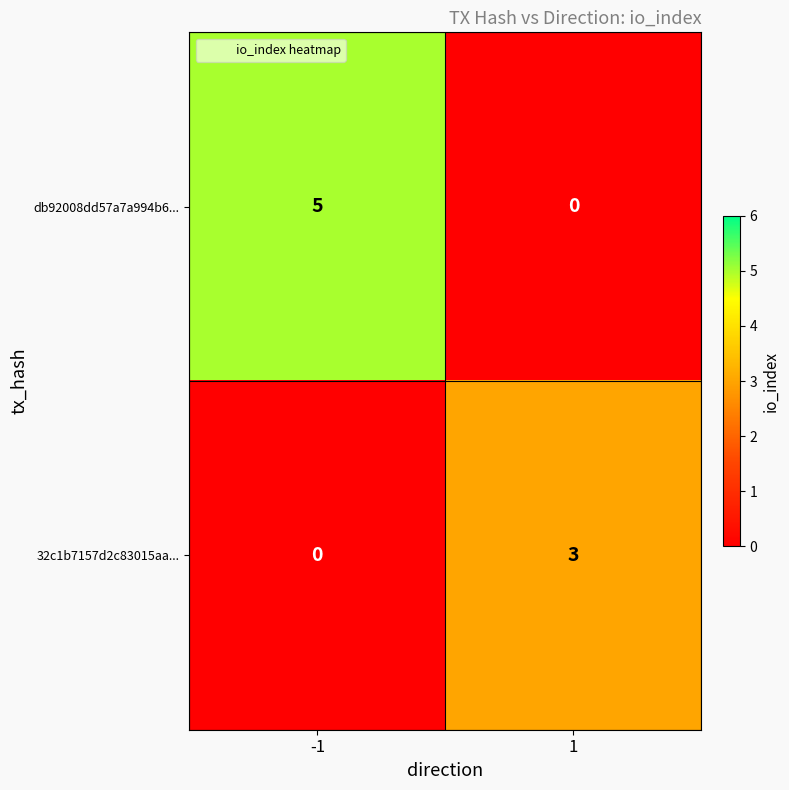

Reading left to right, list all the values displayed in this chart.

db92008dd57a7a994b6...: 5	0
32c1b7157d2c83015aa...: 0	3